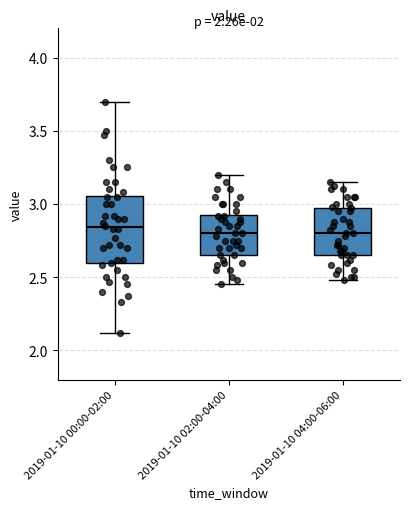

Reading left to right, transcribe this box plot: for each box, give where its median line is, the range the box spans, and where its two whiskers end, as read against the y-axis. The values are not printed on the chart, so give them approximately, as read against the axis.

2019-01-10 00:00-02:00: median 2.85, box 2.60 to 3.05, whiskers 2.10 to 3.70
2019-01-10 02:00-04:00: median 2.80, box 2.65 to 2.95, whiskers 2.45 to 3.20
2019-01-10 04:00-06:00: median 2.80, box 2.65 to 2.95, whiskers 2.50 to 3.15